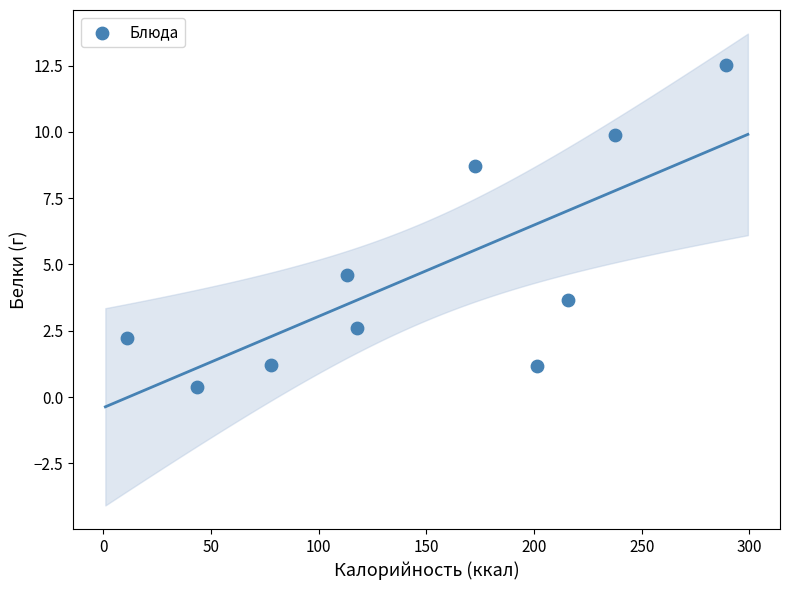

What Y value in the scatter plot is closest to 6?

4.6